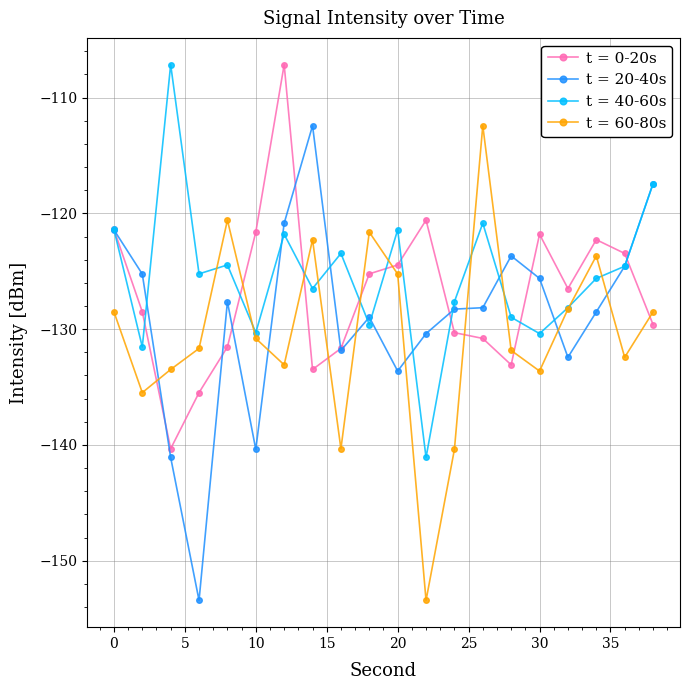

What is the greatest value displayed?

-107.2